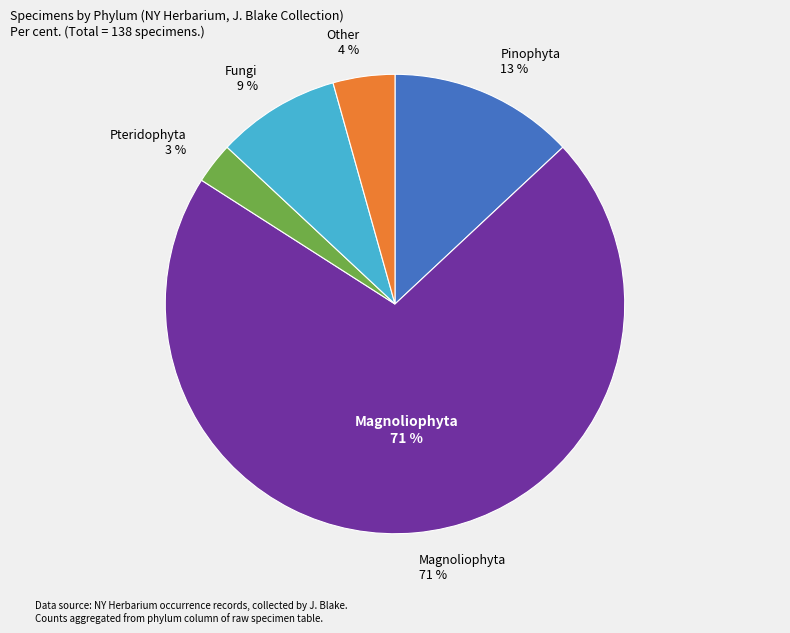

Which has a higher value, Other or Pteridophyta?

Other